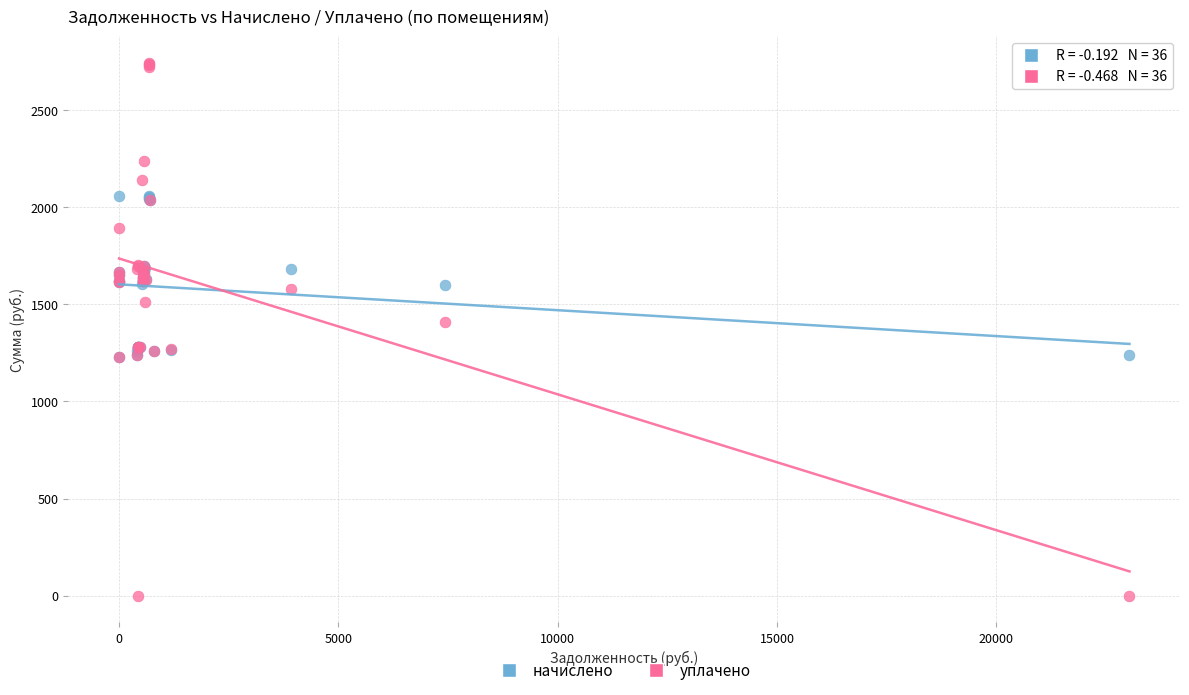

Across all series, what Y value is closest to 1371?

1409.6